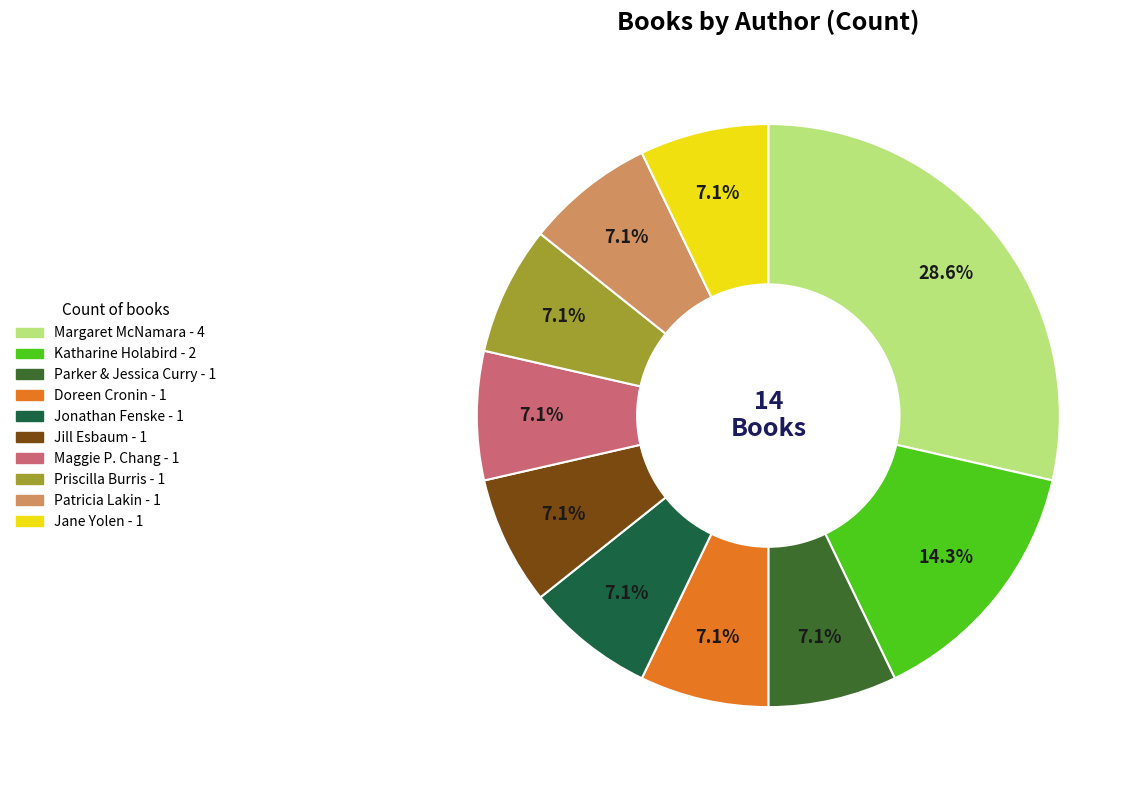

To the nearest percent, what is the average slice percentage?

10%